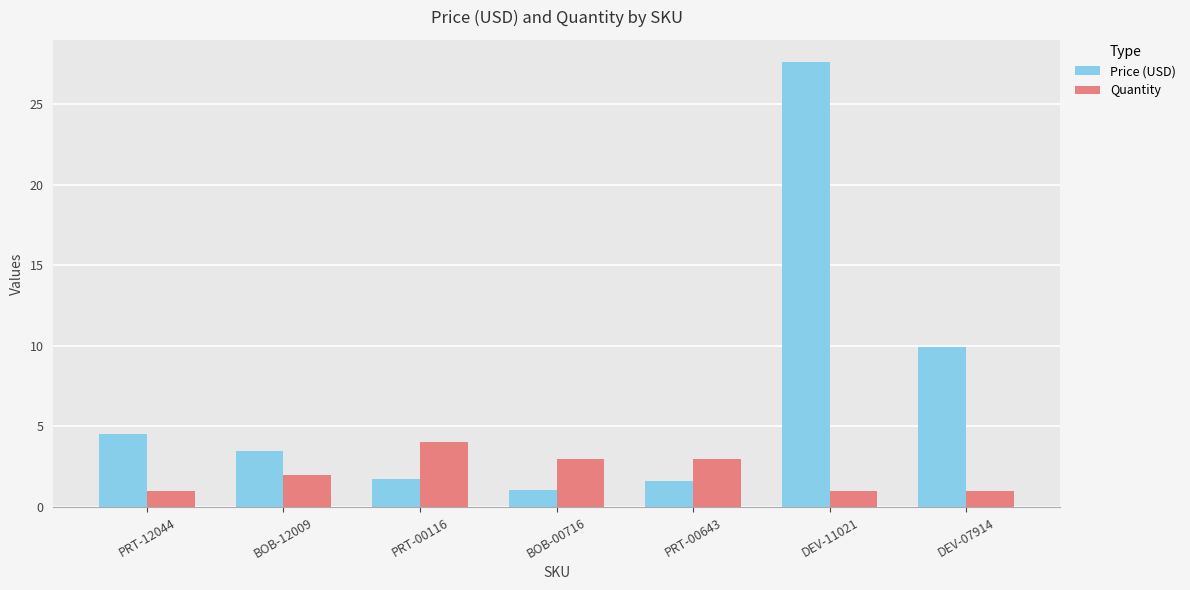

What is the label of the 6th bar from the left?

DEV-11021